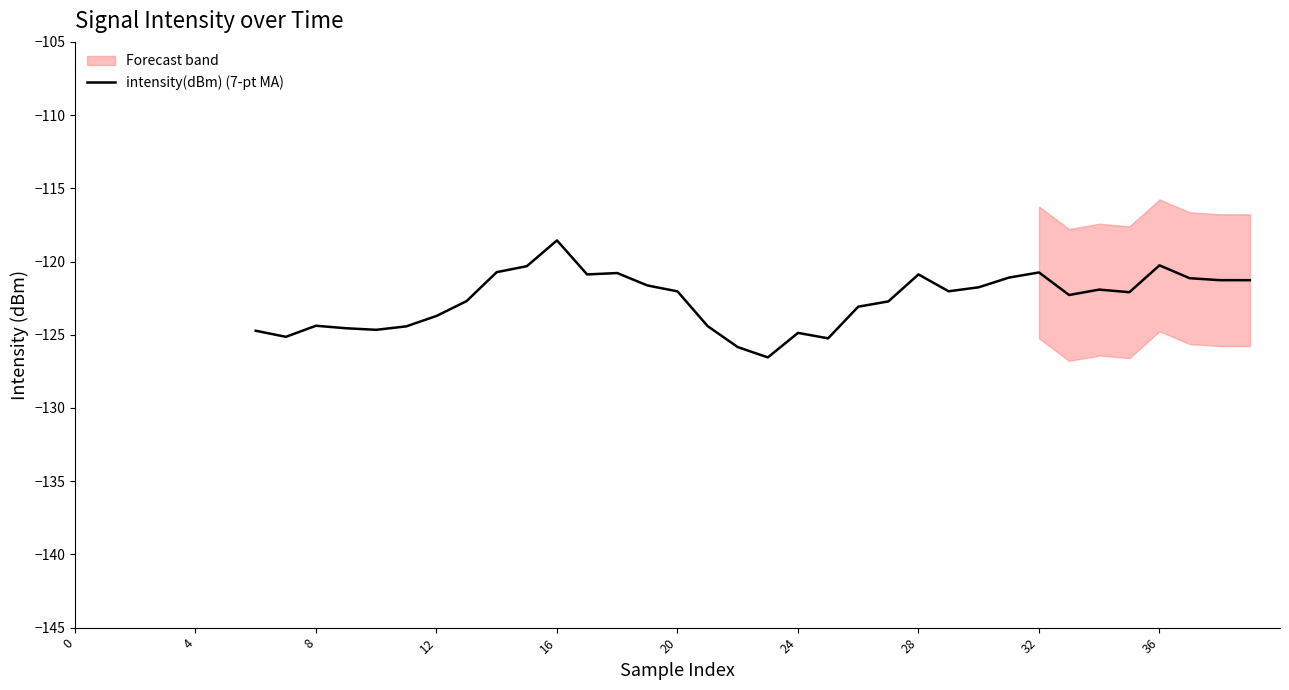

At which category does the data reach its first local peak?

8